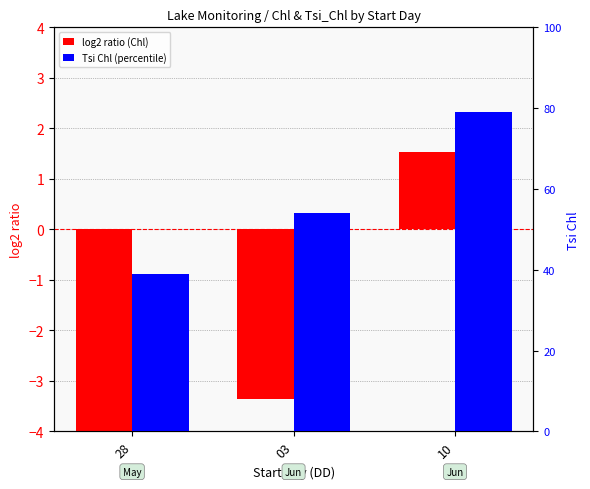

Rank the series by their average value, from lowest to highest.

log2 ratio (Chl), Tsi Chl (percentile)